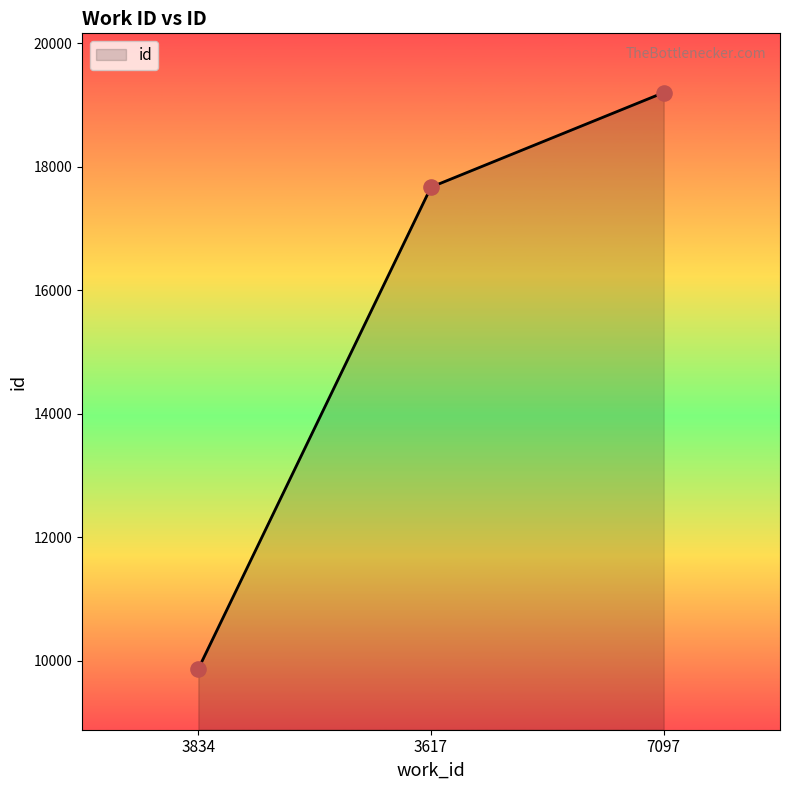

Which has a higher value, 7097 or 3834?

7097